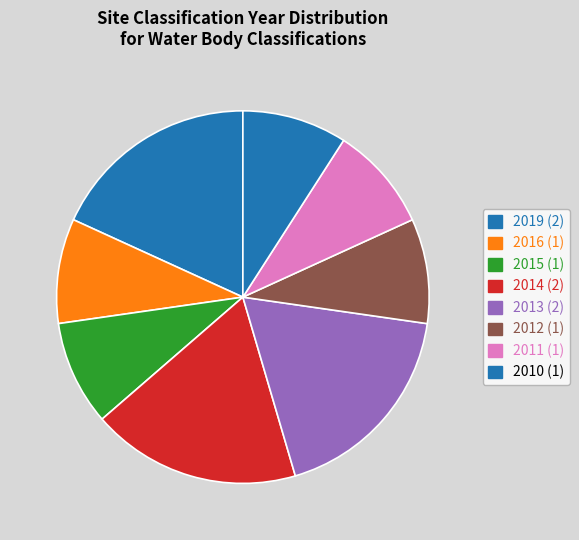

How many slices are in this pie chart?

8